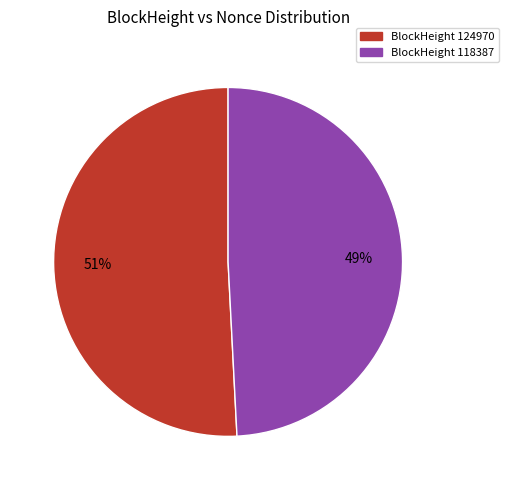

Which has a higher value, BlockHeight 124970 or BlockHeight 118387?

BlockHeight 124970